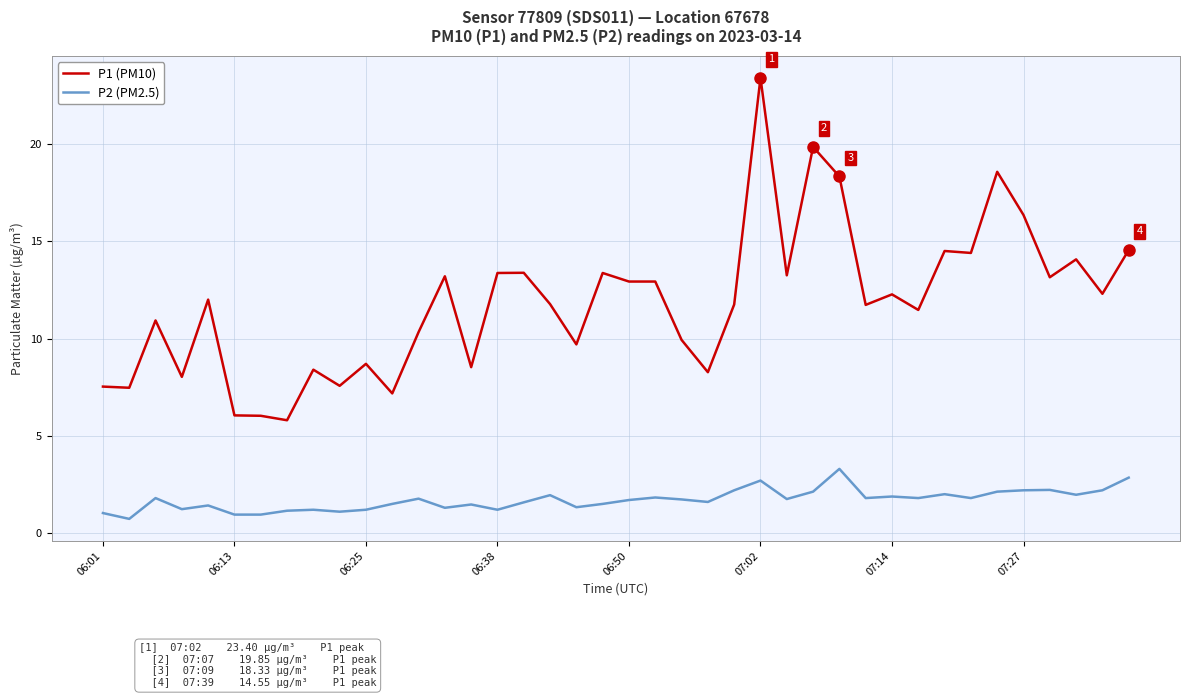

True or false: P1 (PM10) has more than 2 points higher than both neighbors.

True